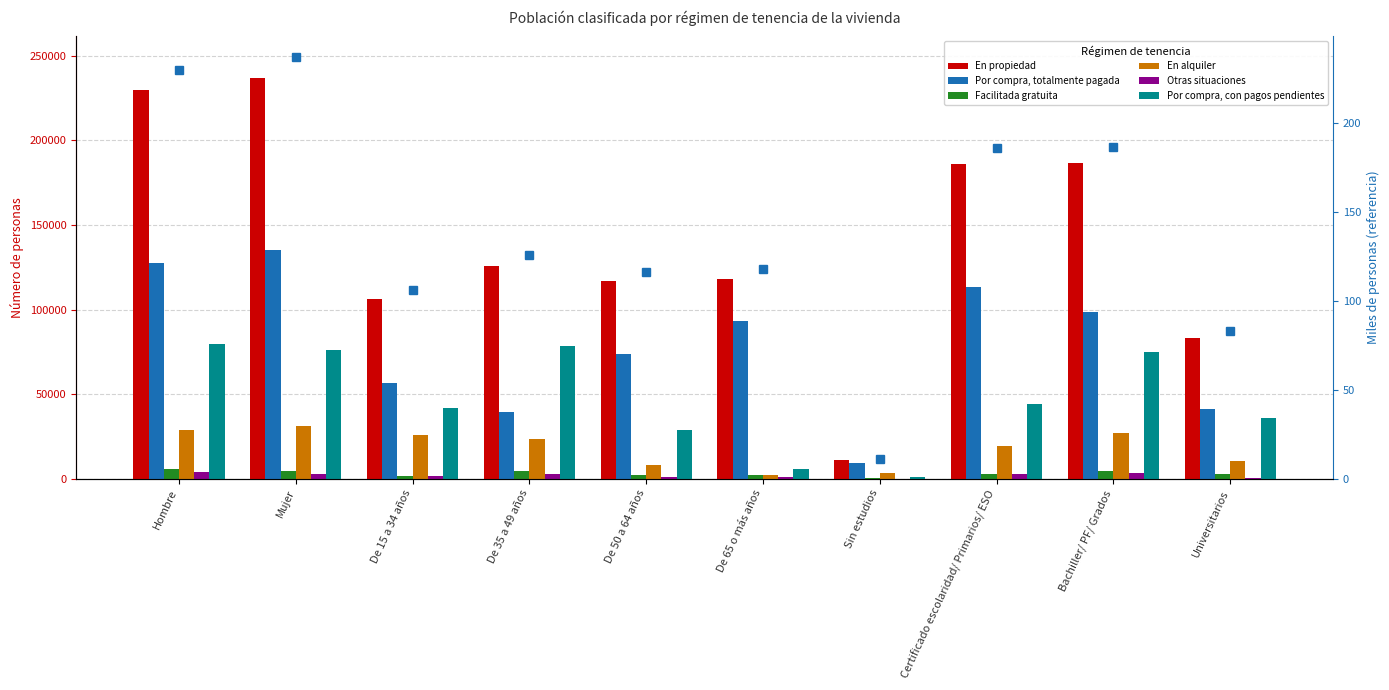

Where does the Por compra, totalmente pagada series first go above 92992?

Hombre